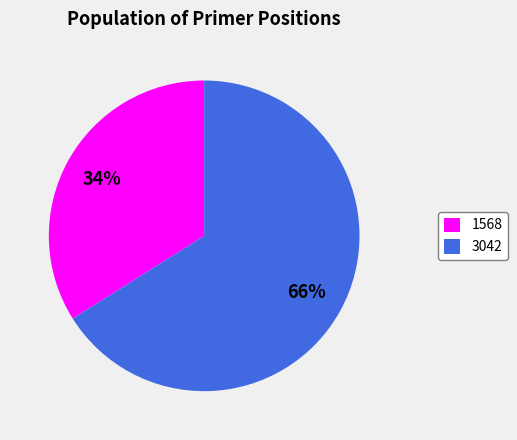

Count the number of slices in the pie.

2